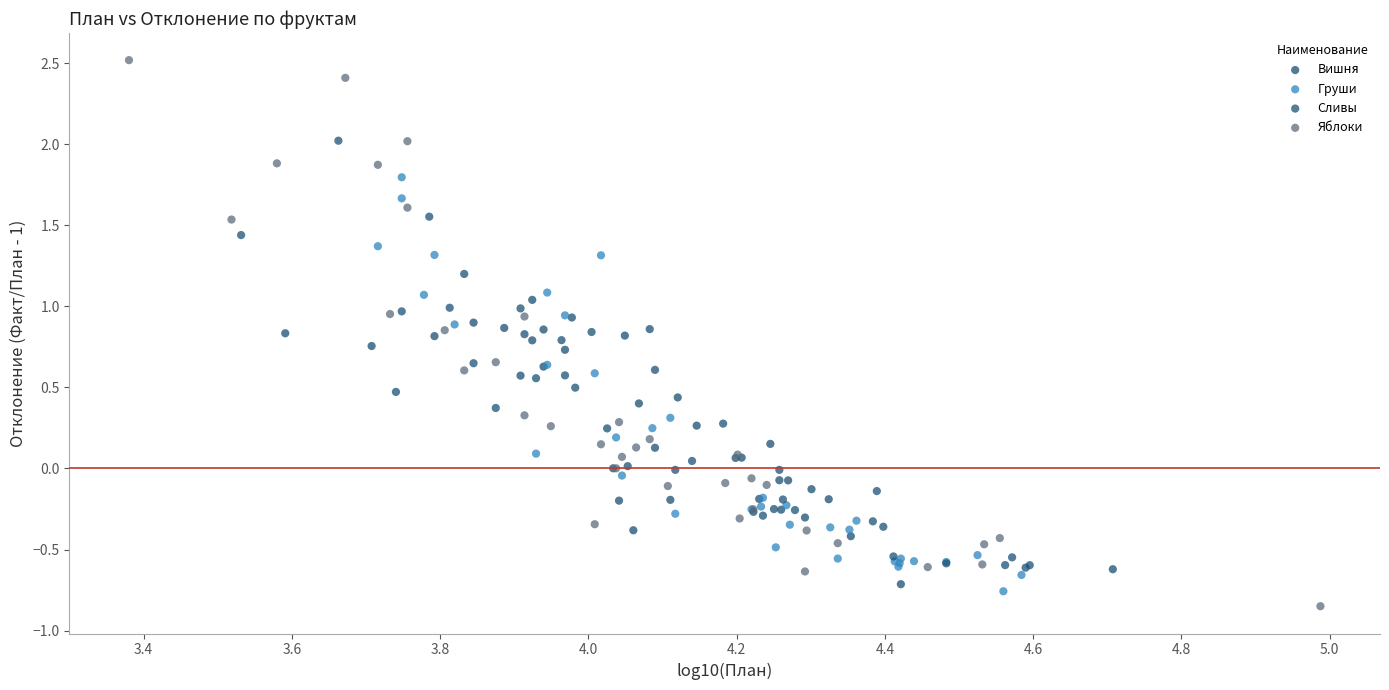

Which series has the largest Y range (max minus min)?

Яблоки